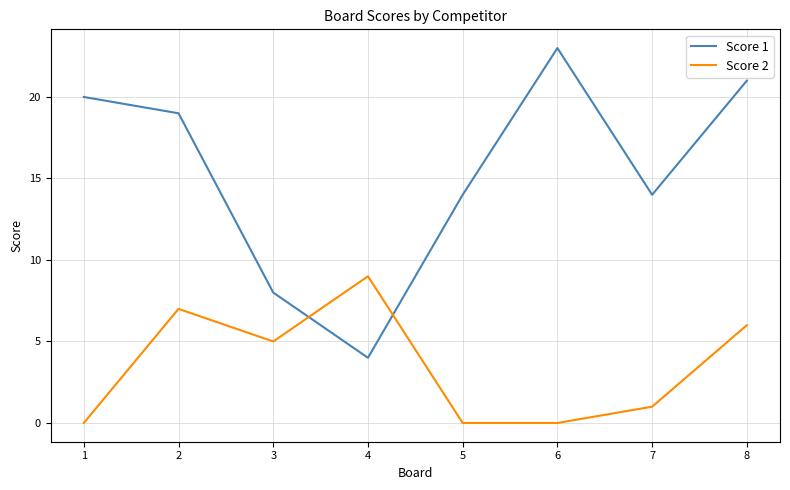

Which series has the largest total across all categories?

Score 1